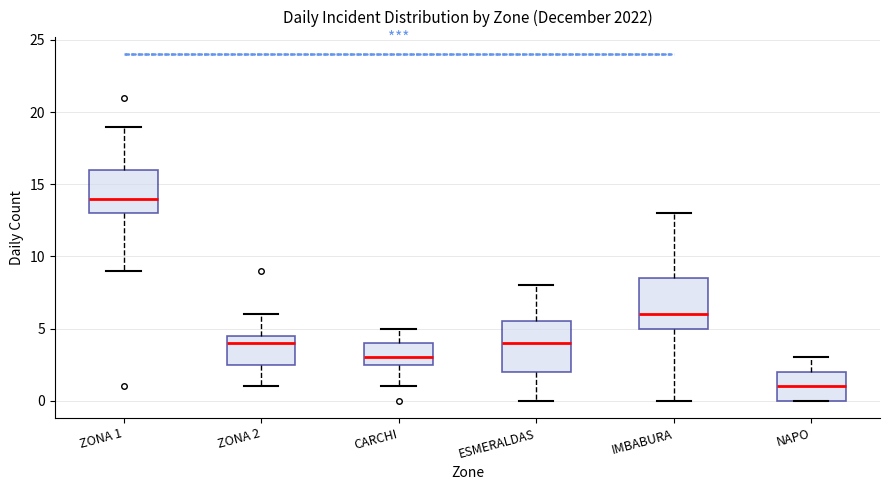

Reading left to right, read every box against the y-axis: the position of its median line, the range the box covers, and the ends of its whiskers. The values are not printed on the chart, so give them approximately, as read against the axis.

ZONA 1: median 14.0, box 13.0 to 16.0, whiskers 9.0 to 19.0
ZONA 2: median 4.0, box 2.5 to 4.5, whiskers 1.0 to 6.0
CARCHI: median 3.0, box 2.5 to 4.0, whiskers 1.0 to 5.0
ESMERALDAS: median 4.0, box 2.0 to 5.5, whiskers 0.0 to 8.0
IMBABURA: median 6.0, box 5.0 to 8.5, whiskers 0.0 to 13.0
NAPO: median 1.0, box 0.0 to 2.0, whiskers 0.0 to 3.0